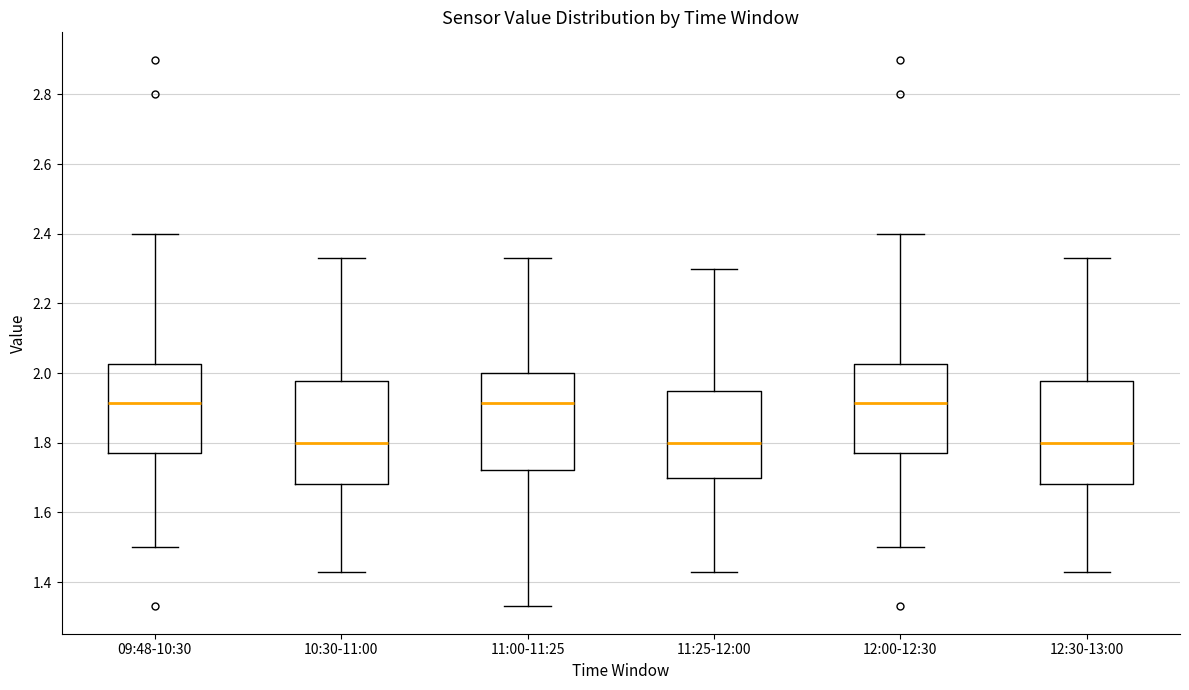

Where is the upper edge of the box for 10:30-11:00 on the y-axis? The values are not printed on the chart, so give them approximately, as read against the axis.

1.98